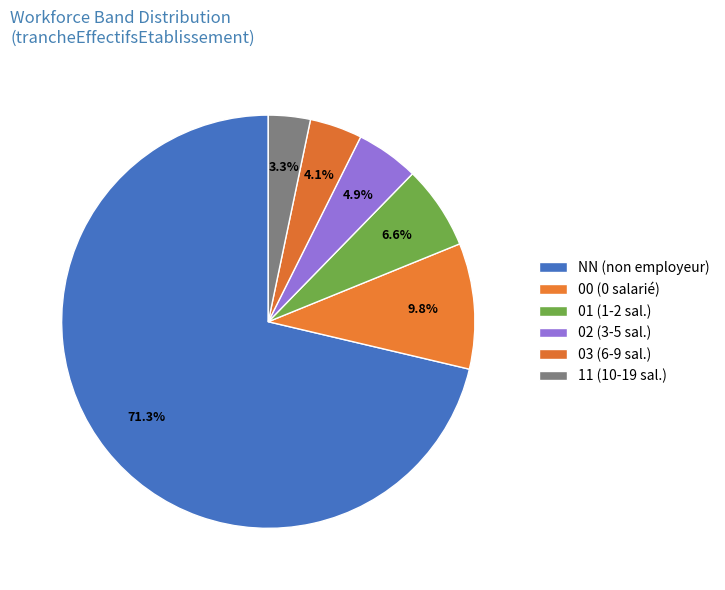

To the nearest percent, what is the difference between the largest and smallest slice percentages?

68%